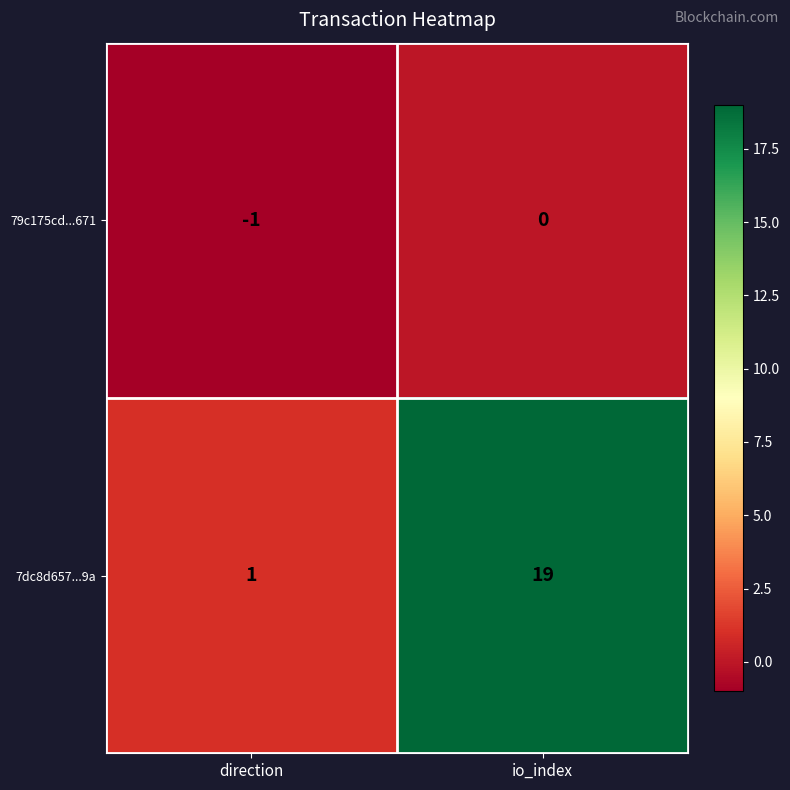

Reading right to left, what are all the values shown in this chart?

79c175cd...671: 0	-1
7dc8d657...9a: 19	1